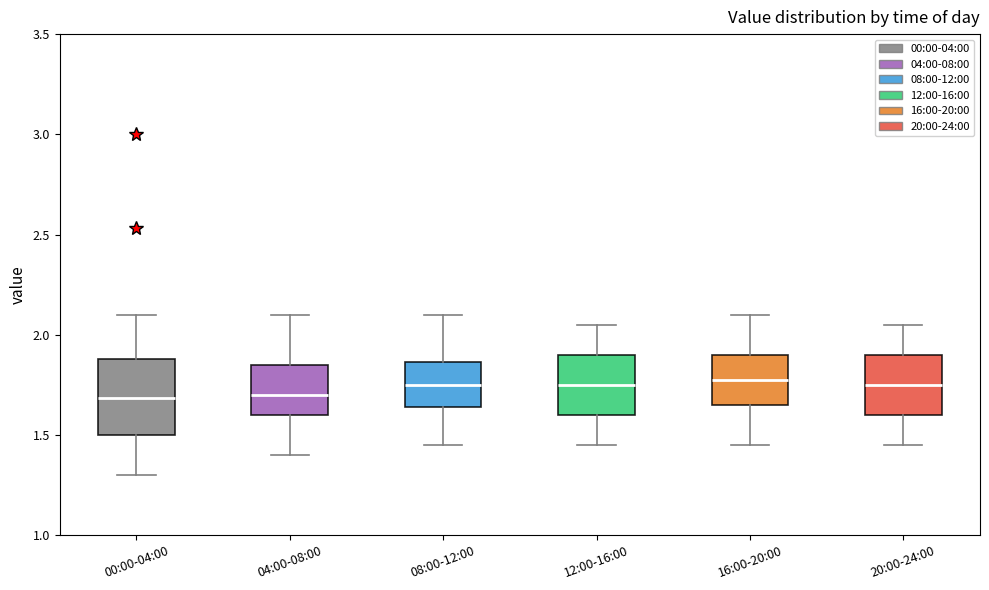

Where does the lower whisker of the box for 00:00-04:00 end on the y-axis? The values are not printed on the chart, so give them approximately, as read against the axis.

1.30